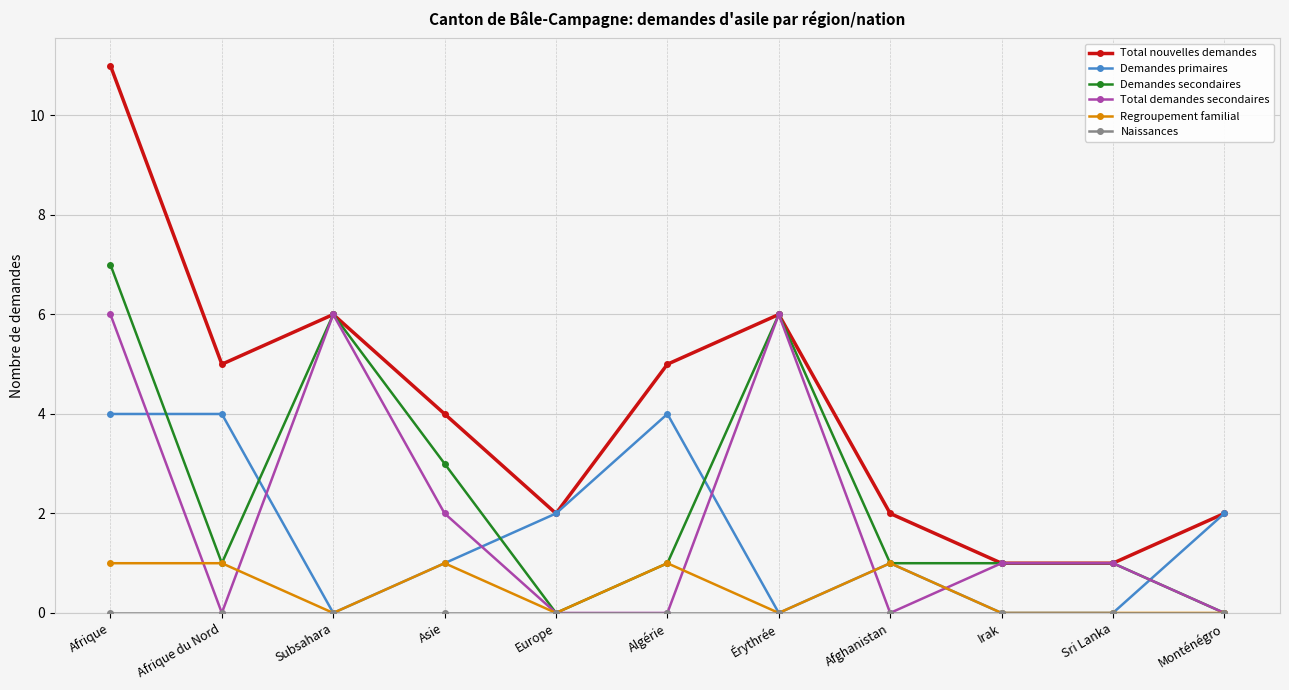

At which category does Total nouvelles demandes reach its first local valley?

Afrique du Nord